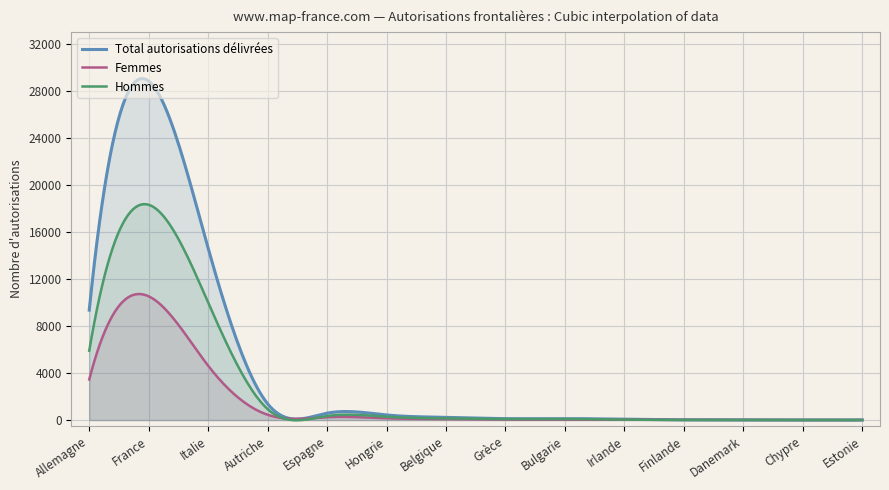

What are all the series names shown in the legend?

Total autorisations délivrées, Femmes, Hommes